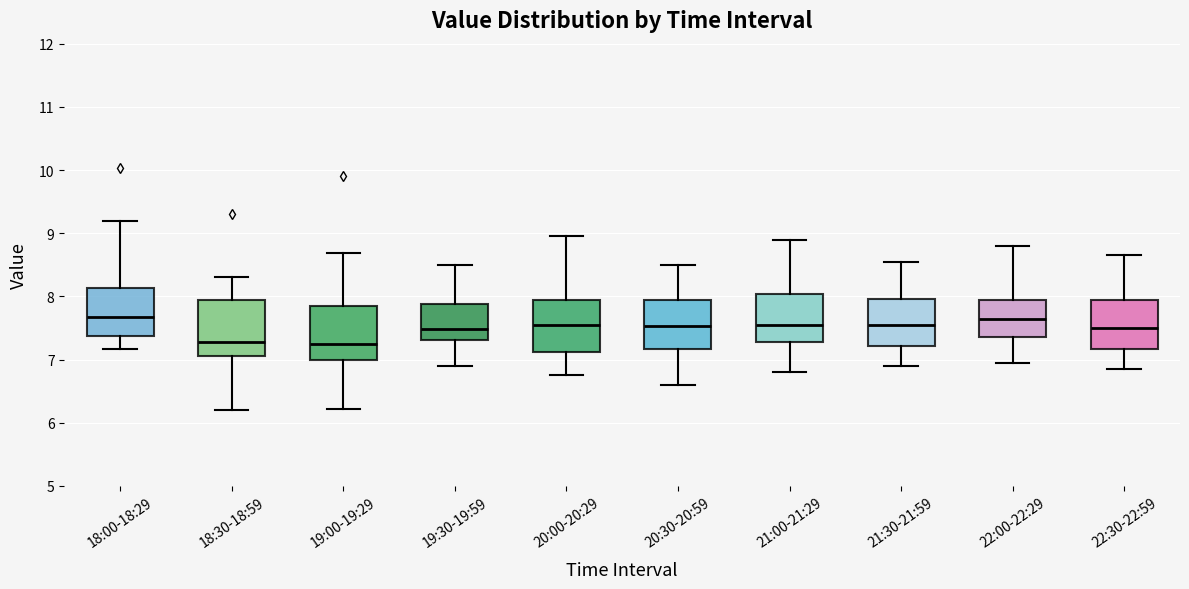

Where is the lower edge of the box for 21:00-21:29 on the y-axis? The values are not printed on the chart, so give them approximately, as read against the axis.

7.3